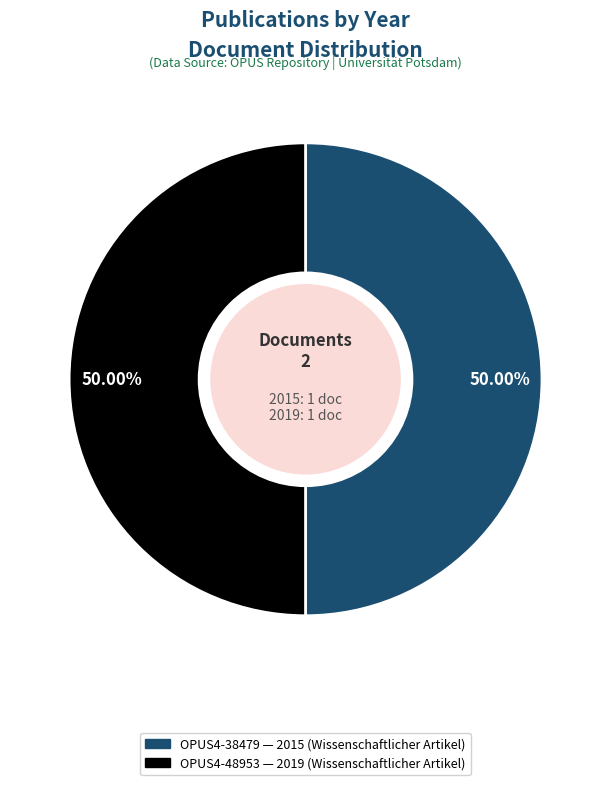

True or false: OPUS4-48953 accounts for 50% of the total.

True